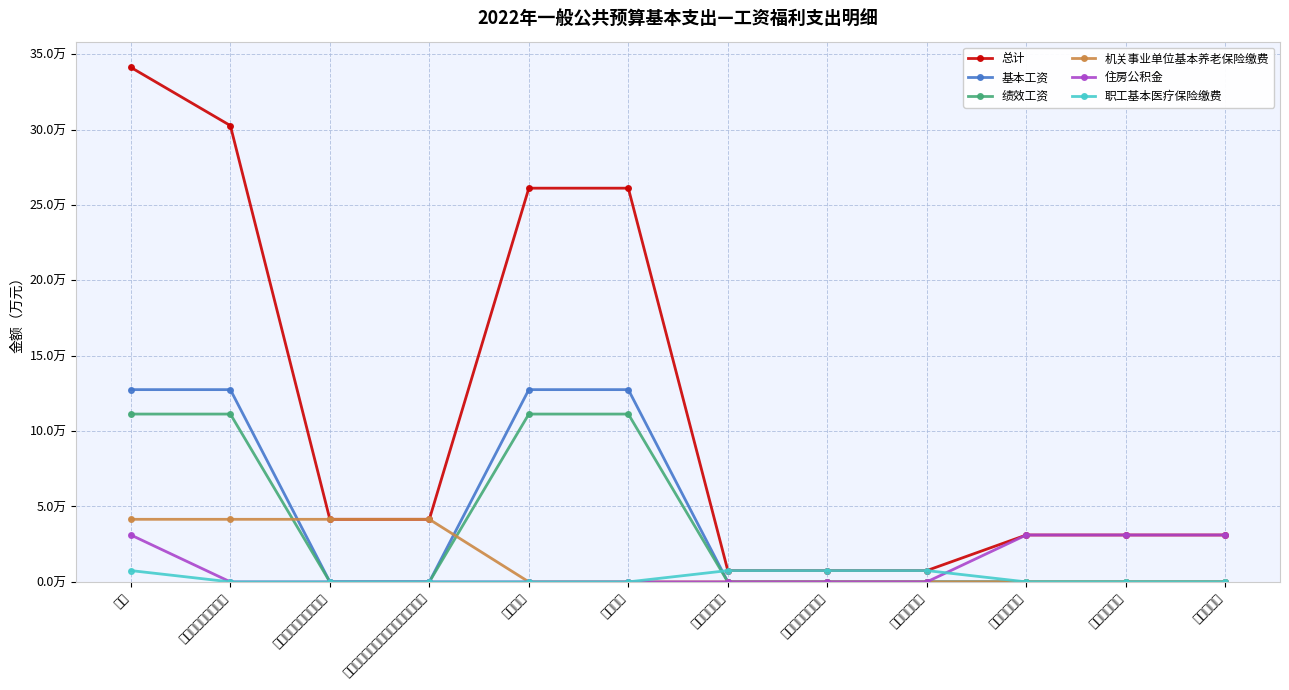

What are all the series names shown in the legend?

总计, 基本工资, 绩效工资, 机关事业单位基本养老保险缴费, 住房公积金, 职工基本医疗保险缴费